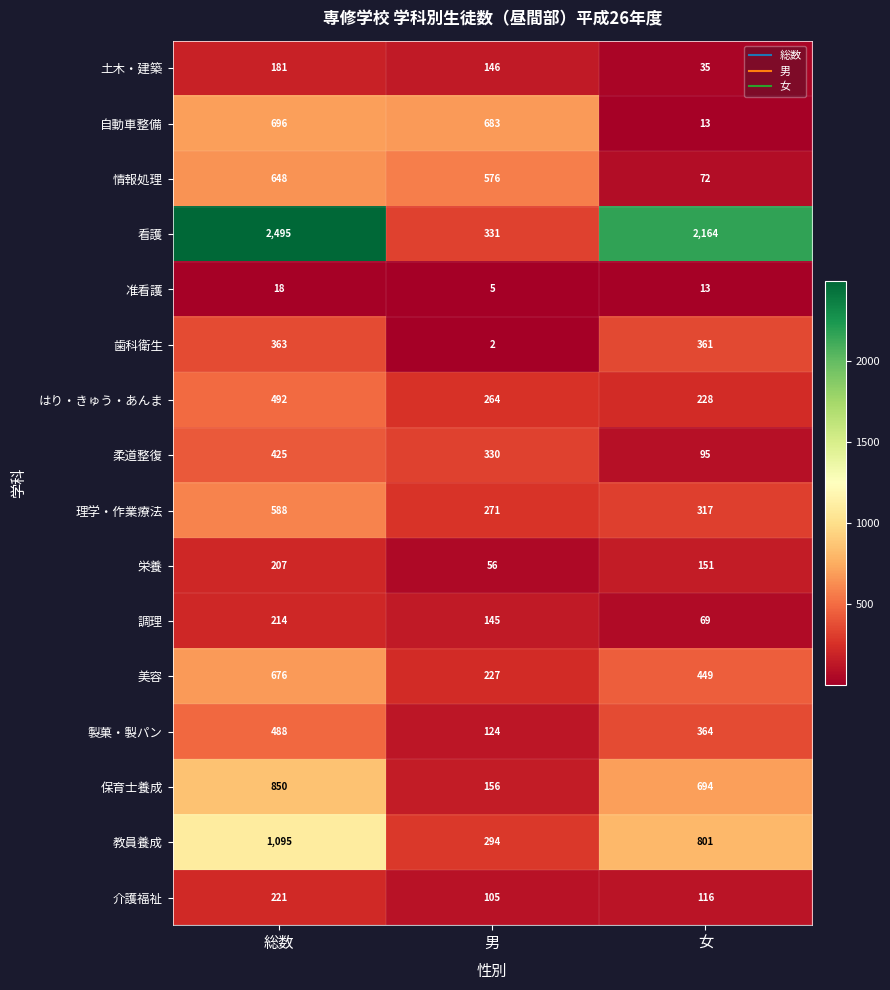

List the series in order of their peak value, highest first.

看護, 教員養成, 保育士養成, 自動車整備, 美容, 情報処理, 理学・作業療法, はり・きゅう・あんま, 製菓・製パン, 柔道整復, 歯科衛生, 介護福祉, 調理, 栄養, 土木・建築, 准看護